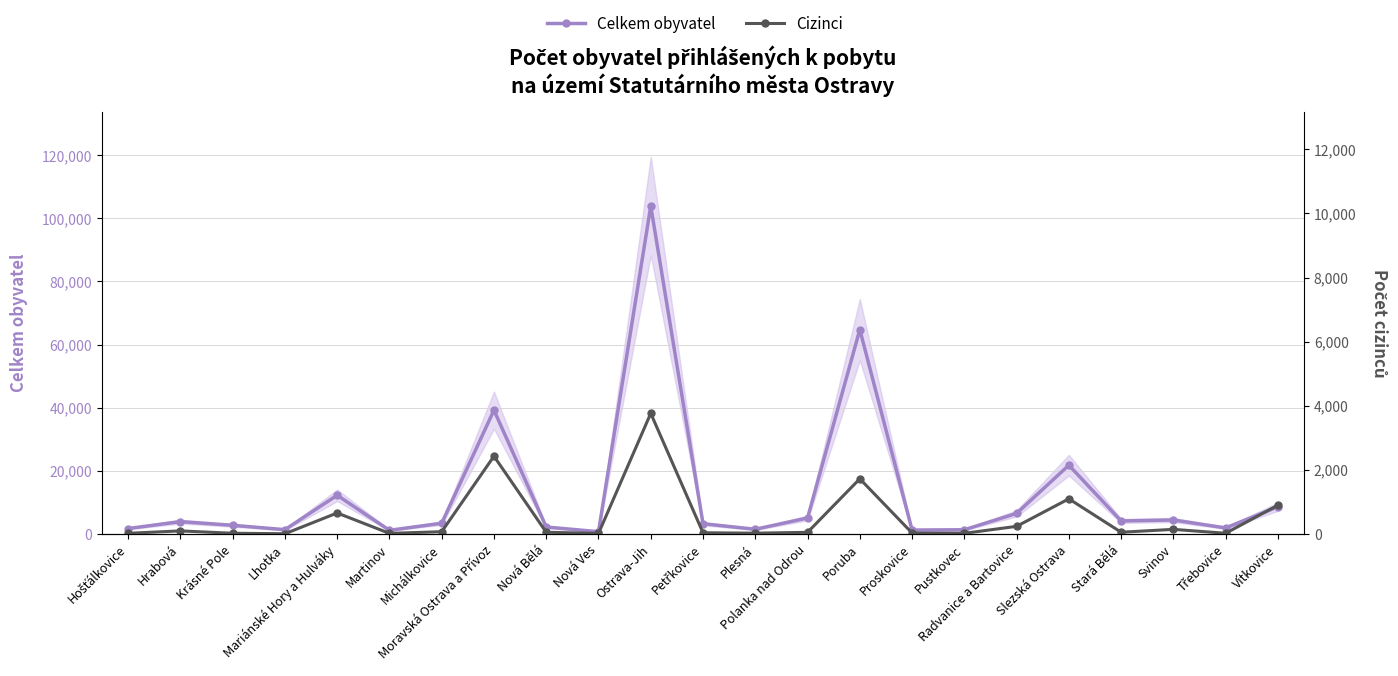

True or false: Cizinci has a value of 8 at Nová Ves.

False